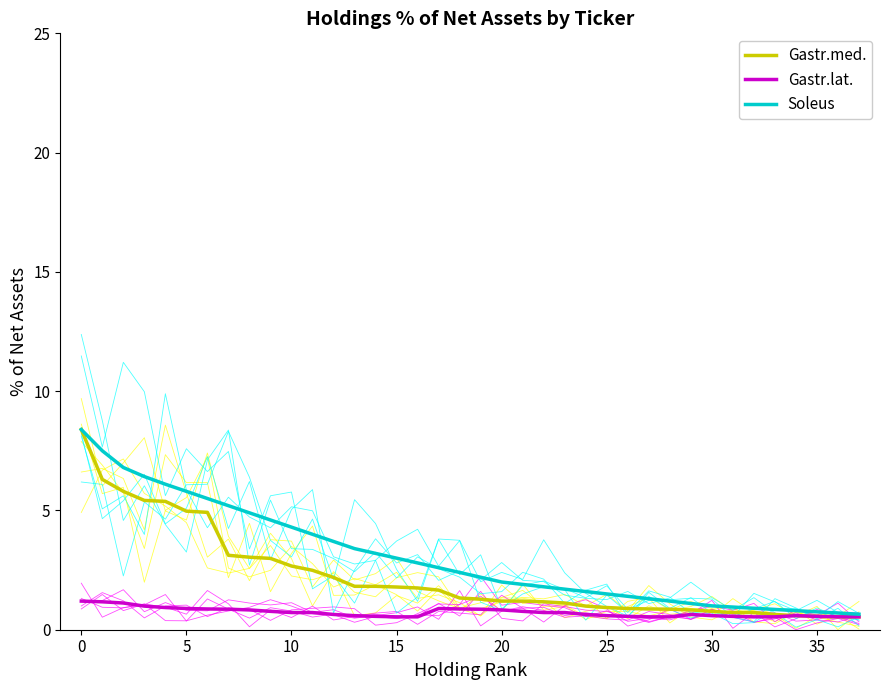

Reading left to right, list all the values displayed in this chart.

Gastr.med.: 8.4	6.3	5.8	5.4	5.4	5.0	4.9	3.1	3.0	3.0	2.7	2.5	2.2	1.8	1.8	1.8	1.8	1.7	1.3	1.3	1.2	1.2	1.2	1.1	1.0	0.9	0.9	0.9	0.9	0.8	0.8	0.7	0.7	0.6	0.6	0.6	0.5	0.5
Gastr.lat.: 1.2	1.2	1.1	1.0	0.9	0.9	0.9	0.9	0.8	0.8	0.7	0.7	0.6	0.6	0.6	0.5	0.5	0.9	0.9	0.9	0.8	0.8	0.7	0.7	0.6	0.6	0.6	0.5	0.5	0.6	0.6	0.6	0.5	0.5	0.6	0.6	0.5	0.5
Soleus: 8.4	7.5	6.8	6.4	6.1	5.8	5.5	5.2	4.9	4.6	4.3	4.0	3.7	3.4	3.2	3.0	2.8	2.6	2.4	2.2	2.0	1.9	1.8	1.7	1.6	1.5	1.4	1.3	1.2	1.1	1.0	0.9	0.9	0.8	0.8	0.8	0.7	0.7